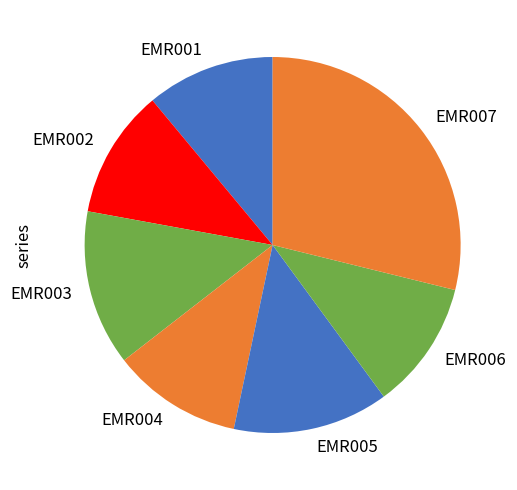

Is it true that EMR003 is 13% of the pie?

True